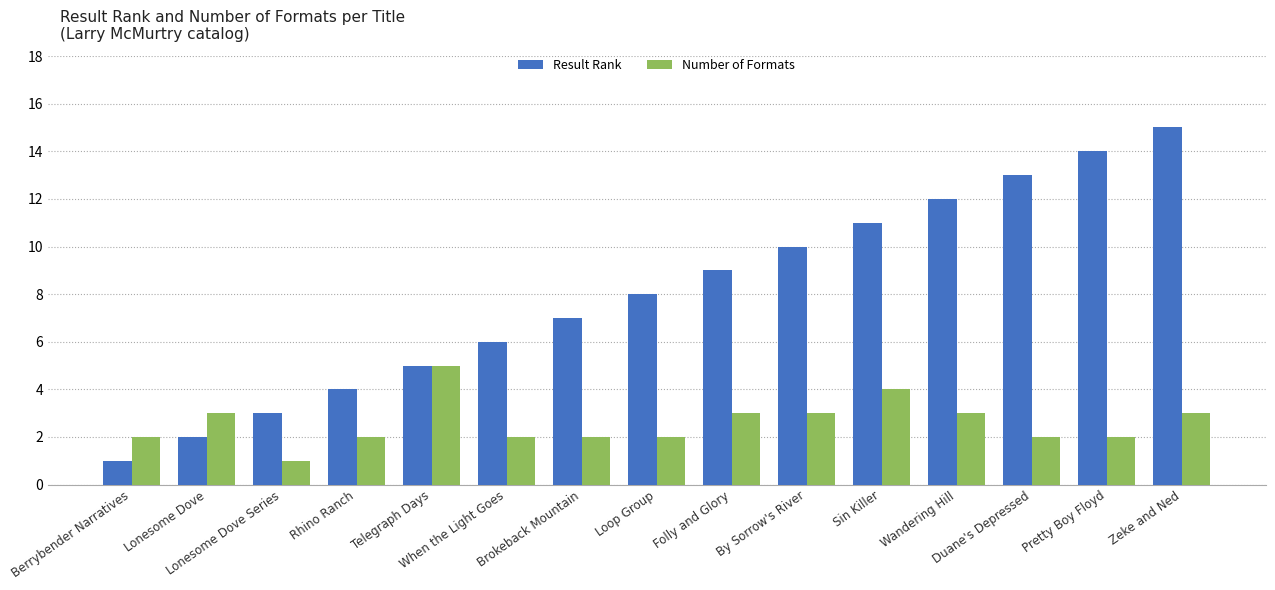

What is the difference between the maximum and minimum values in the Number of Formats series?

4